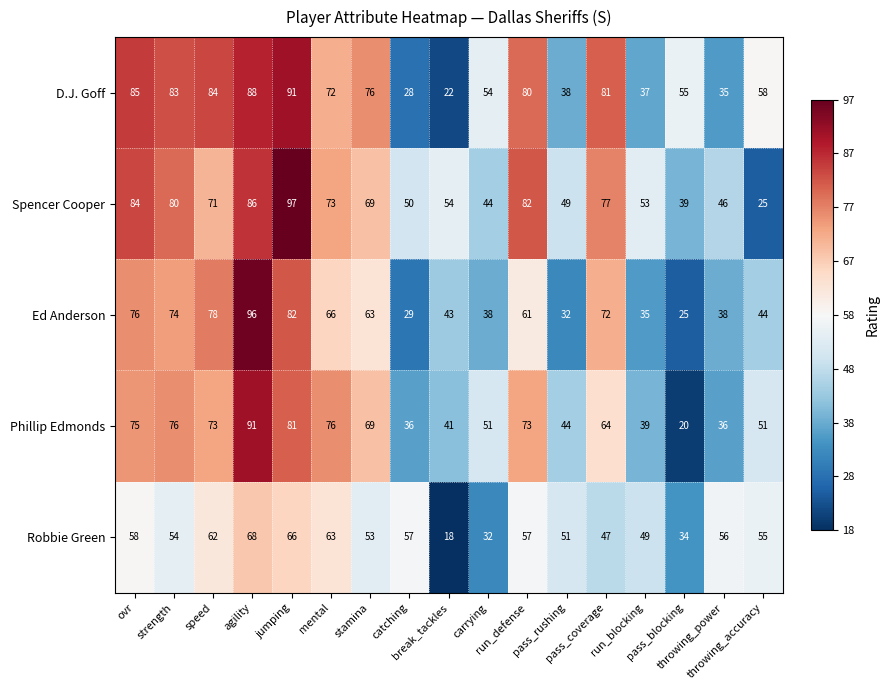

What is the greatest value displayed?

97